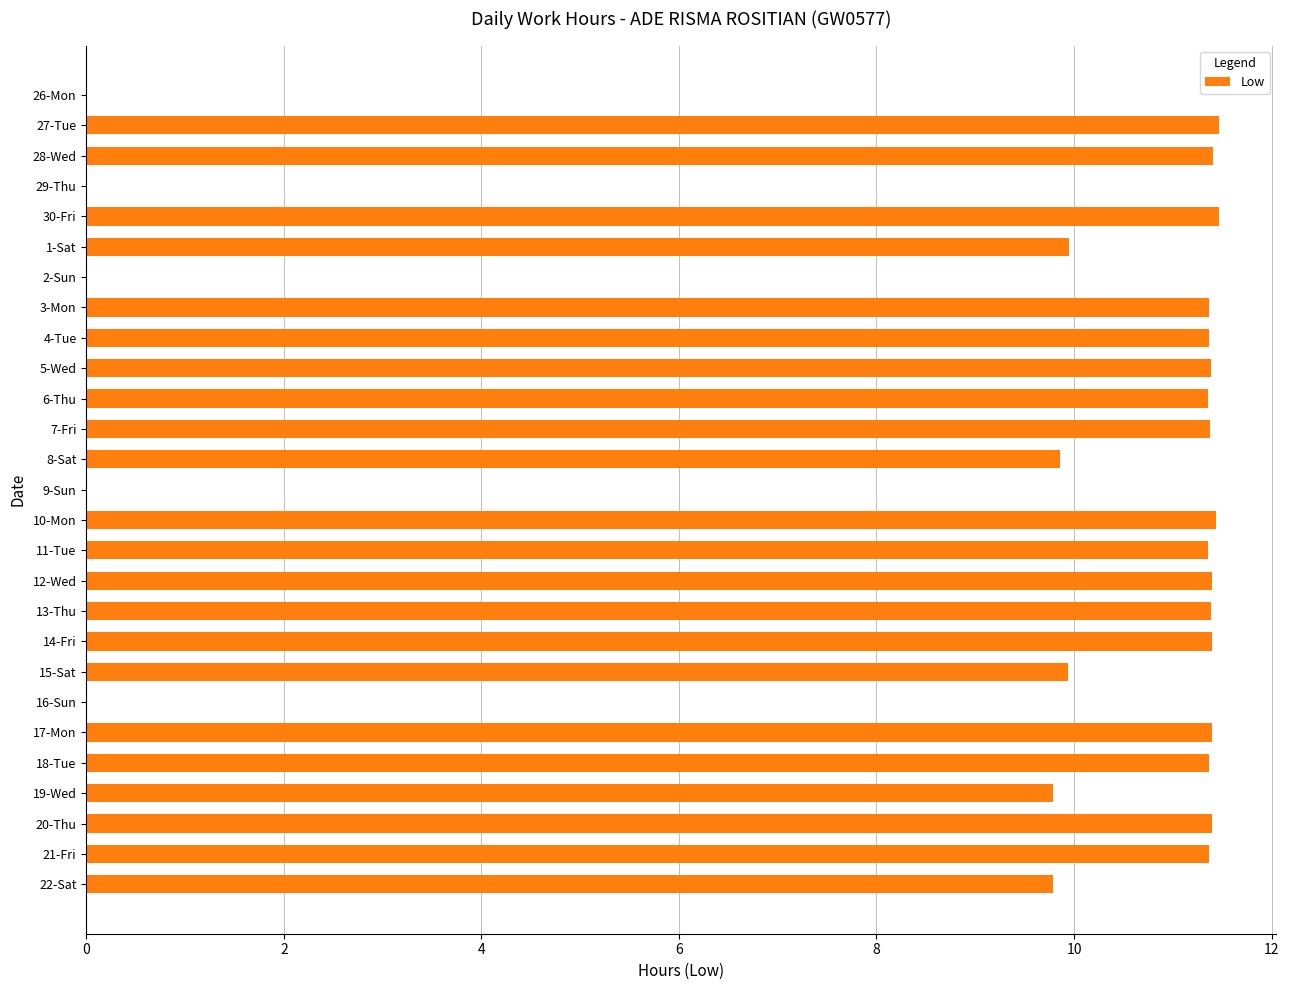

Is it true that the value at 12-Wed is 4.7?

False